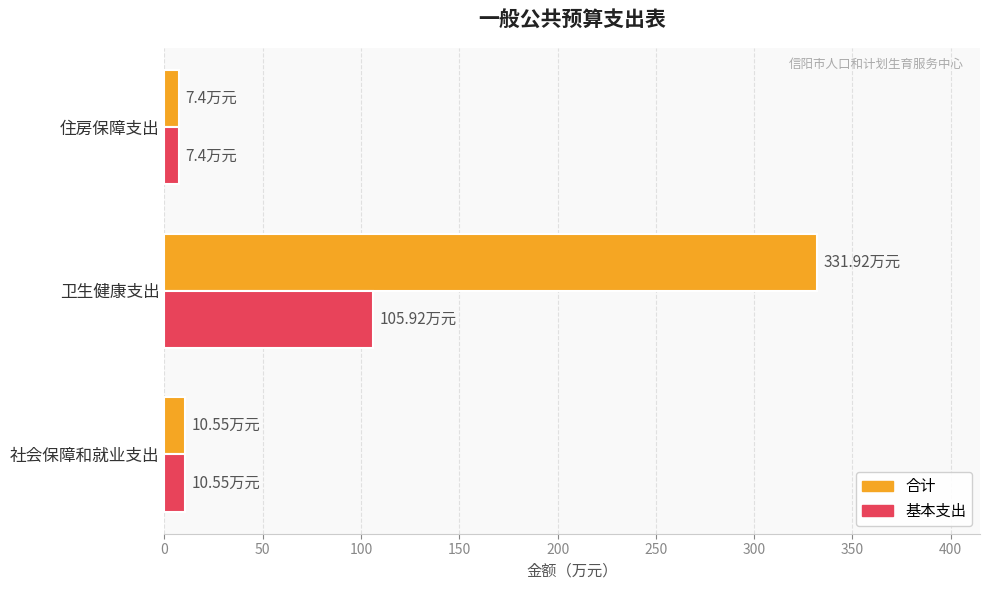

Rank the series by their average value, from highest to lowest.

合计, 基本支出